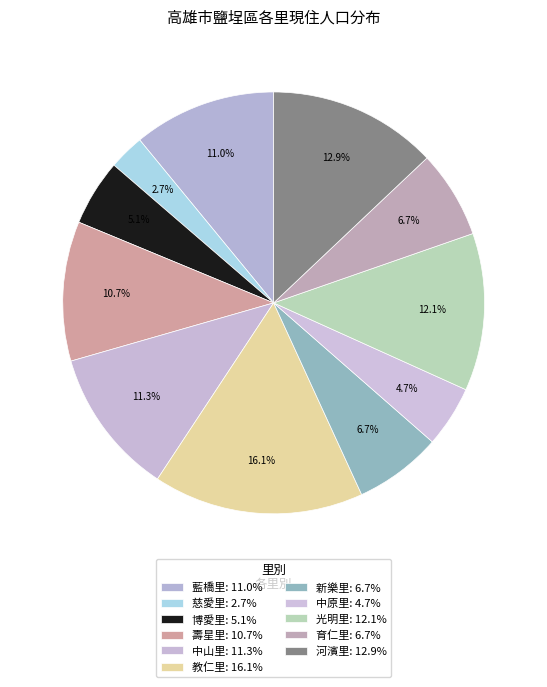

Is it true that 光明里 is 4% of the pie?

False